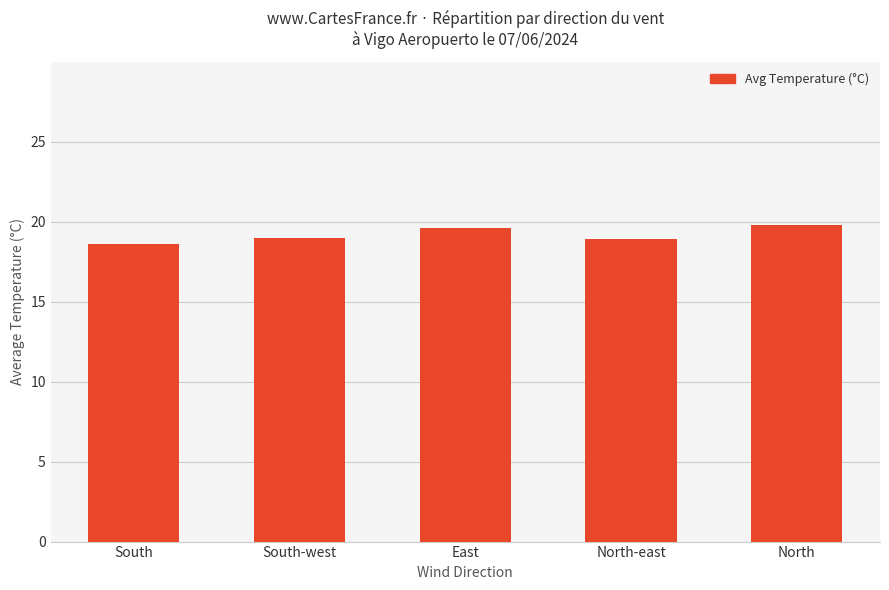

Approximately how many times larger is the value at North compared to South-west?

1.0